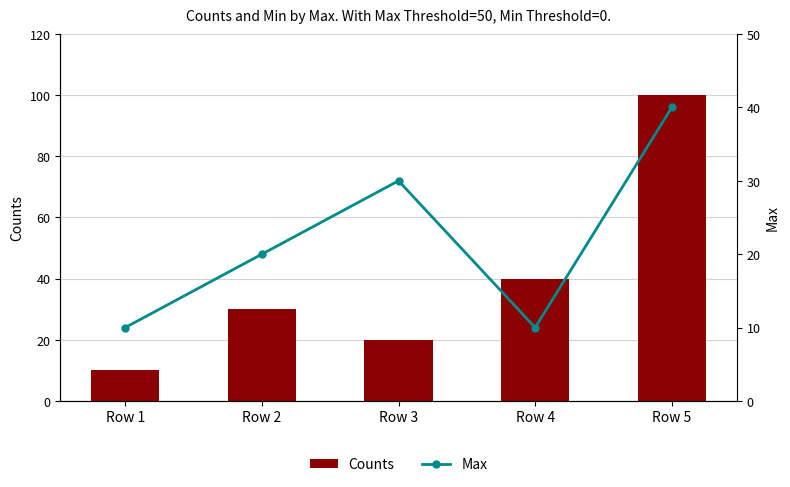

Which series has the largest total across all categories?

Counts